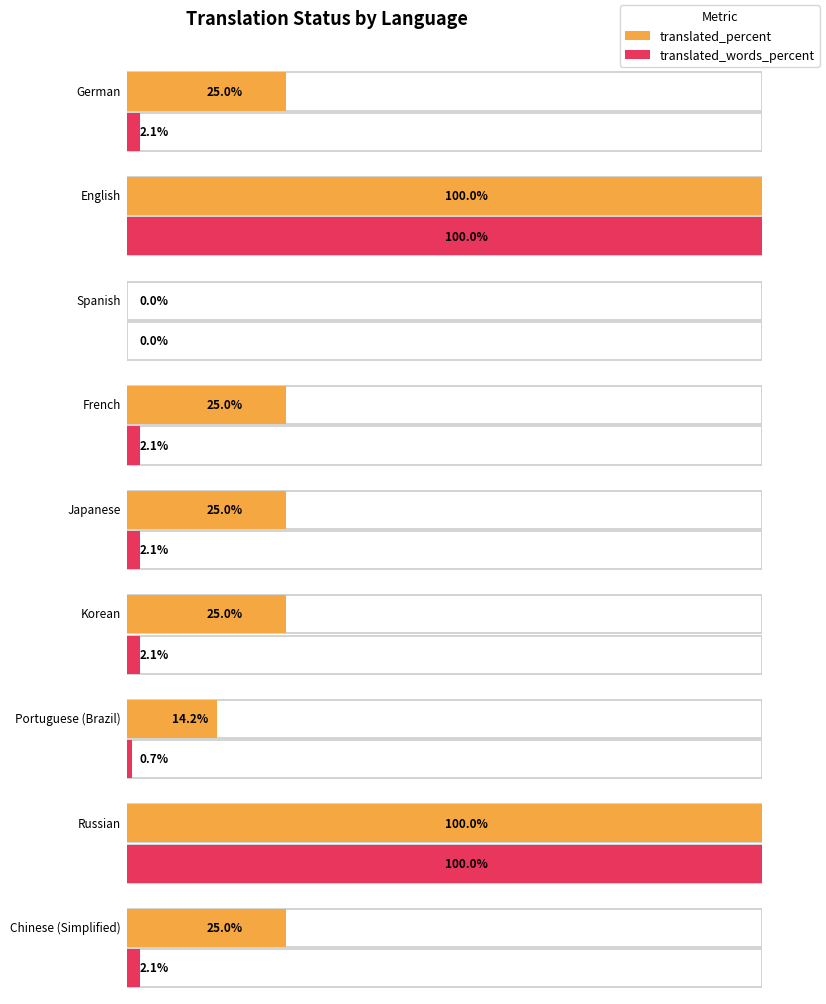

Which series has the largest range (max minus min)?

translated_percent